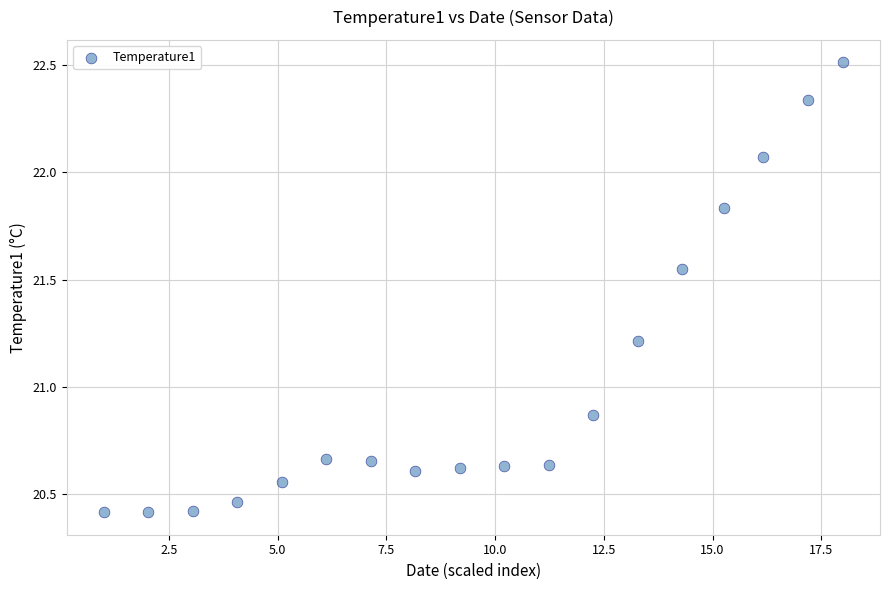

What is the range of Y values (max minus min)?

2.1